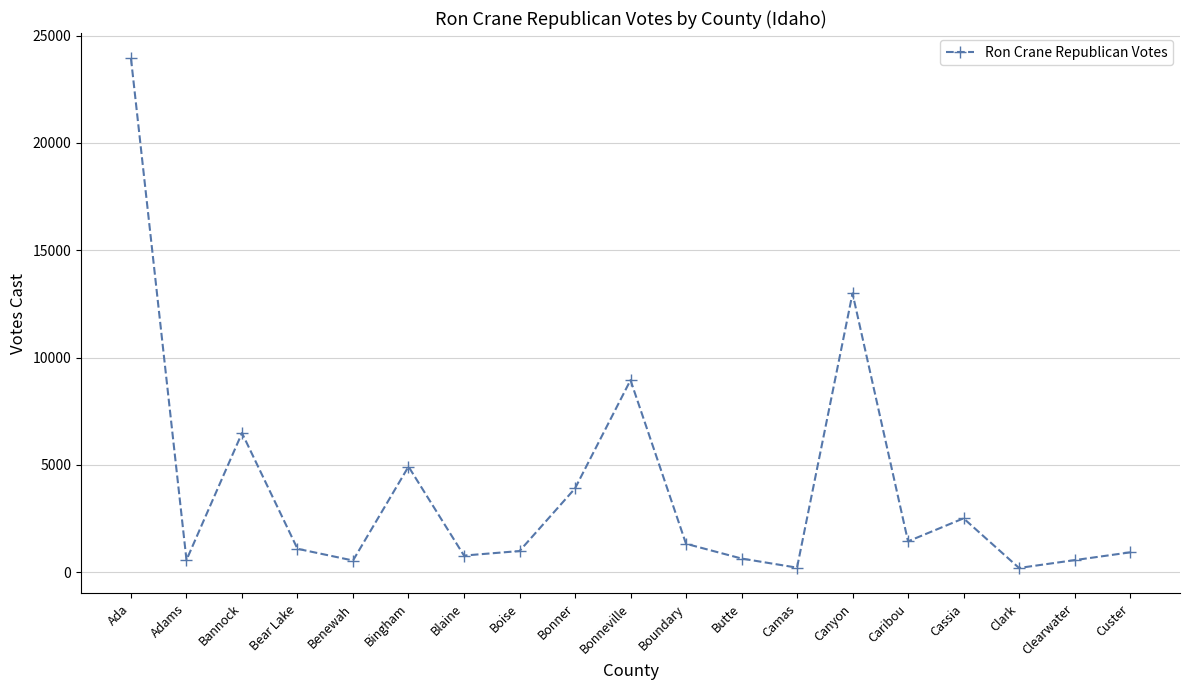

The value at Bingham is 4922. True or false?

True